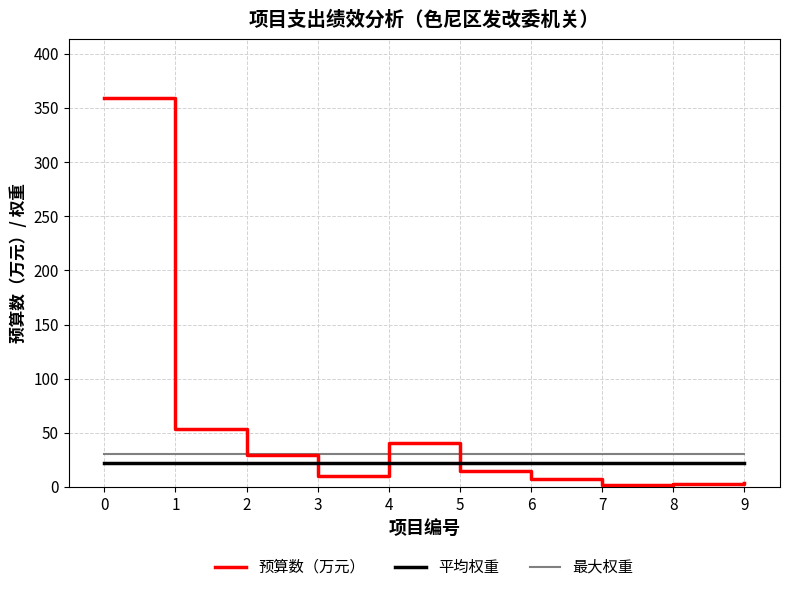

What are all the series names shown in the legend?

预算数（万元）, 平均权重, 最大权重